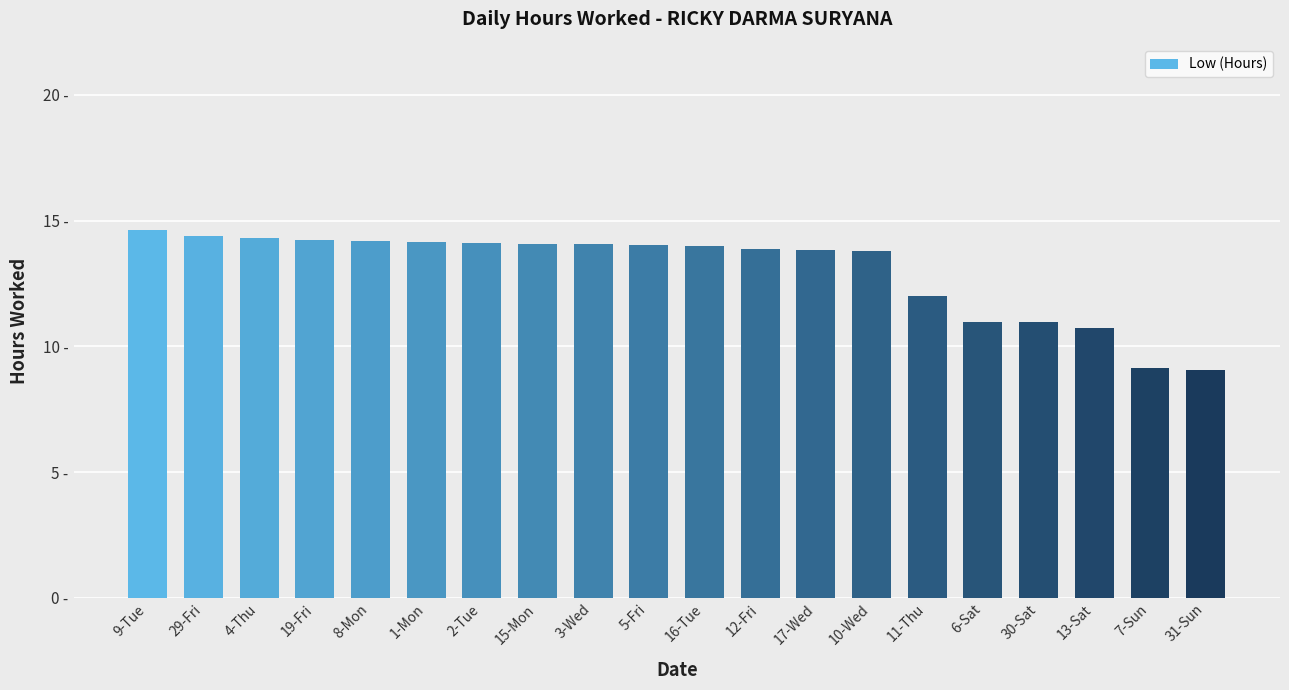

Between 13-Sat and 1-Mon, which is larger?

1-Mon